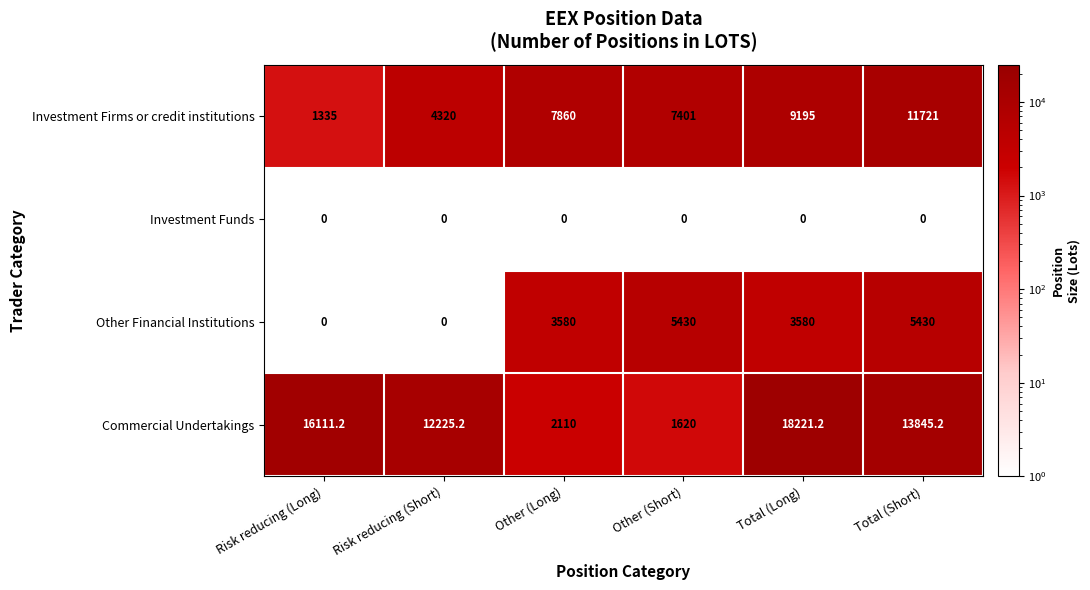

True or false: Commercial Undertakings has a value of 16111.2 at Risk reducing (Long).

True